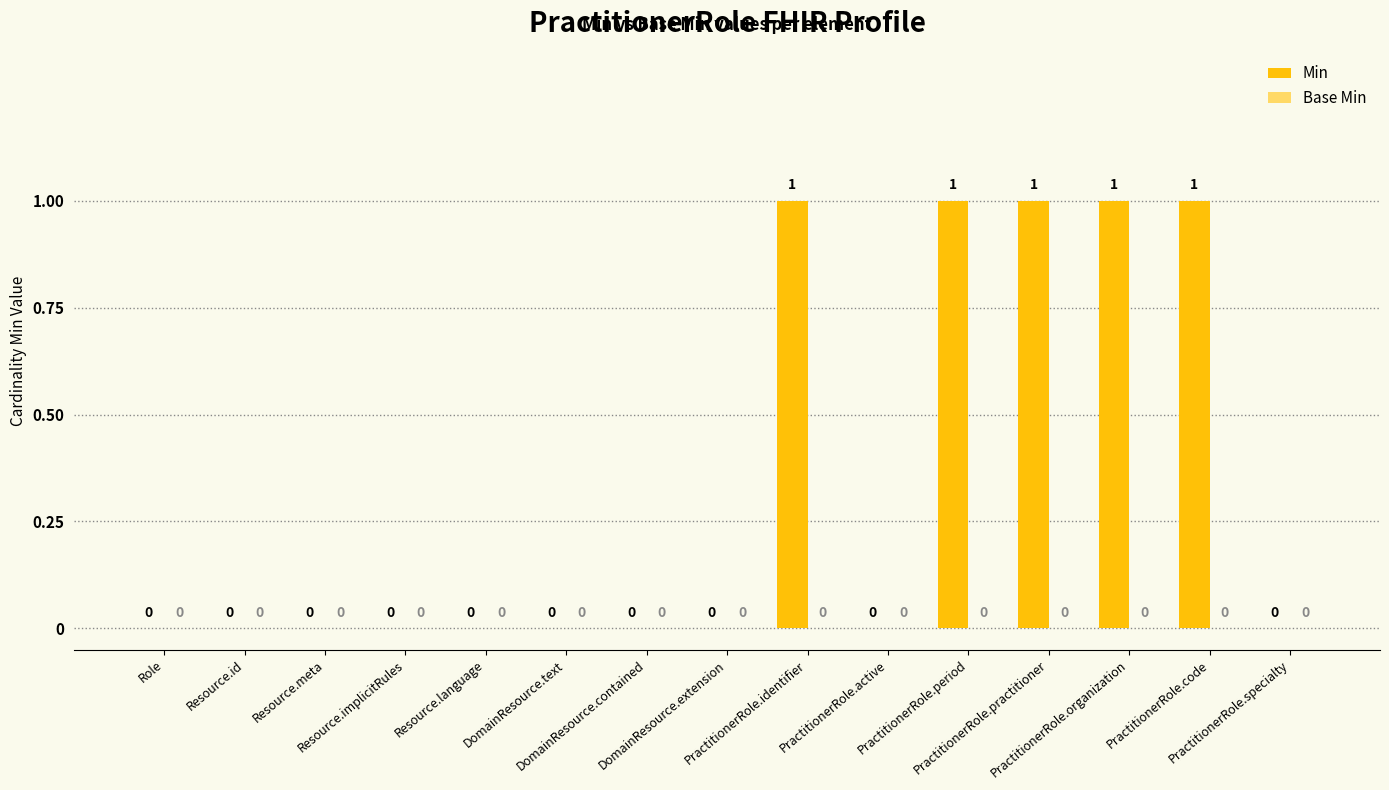

How many values are between 0 and 1?

15